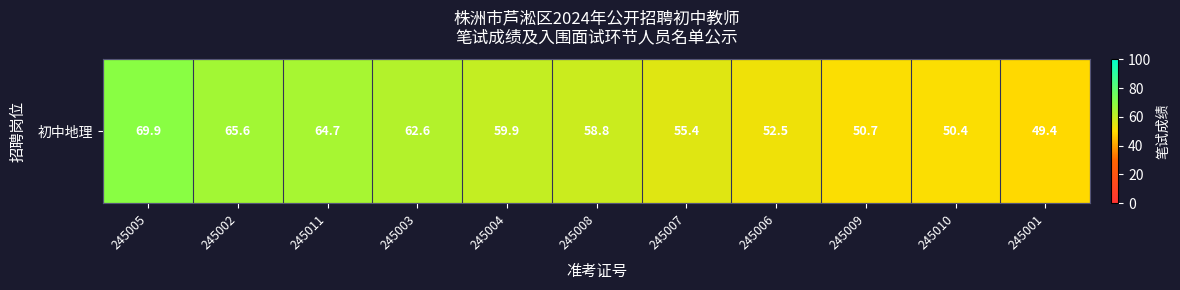

Which has a higher value, 245005 or 245009?

245005